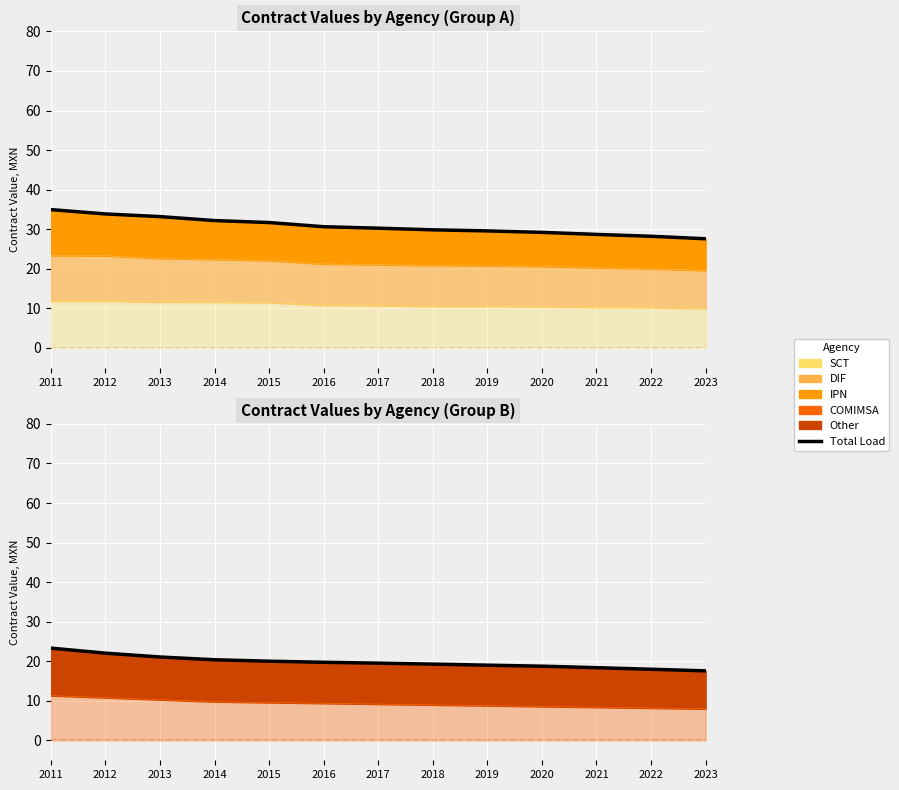

Which category has the highest value across all series?

2011